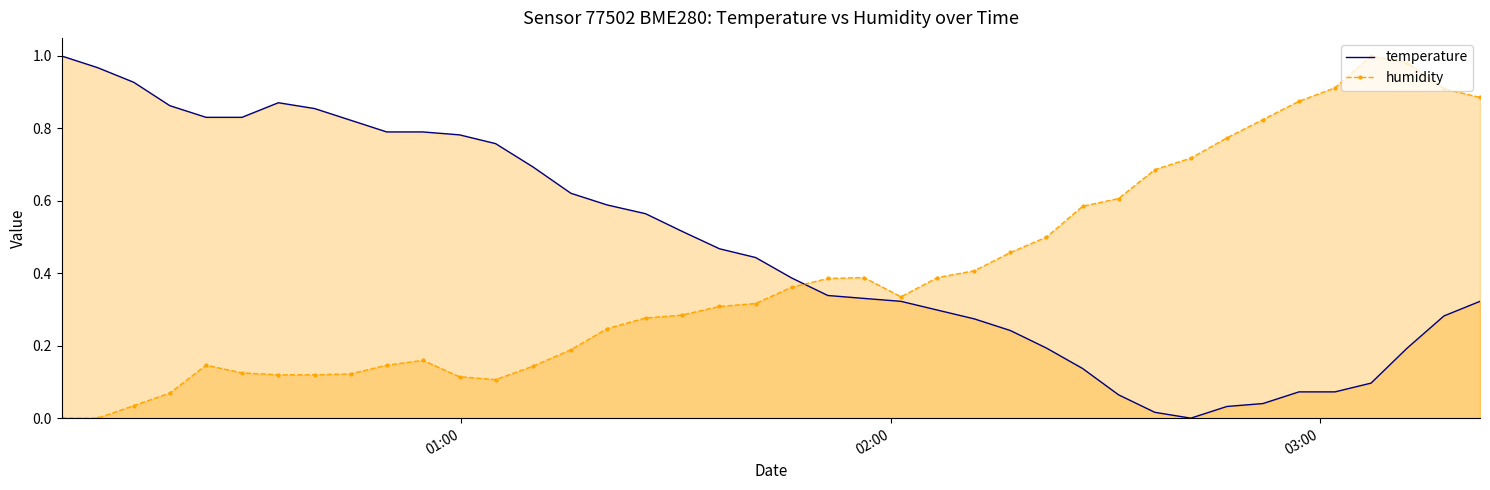

True or false: temperature and humidity intersect in this chart.

True